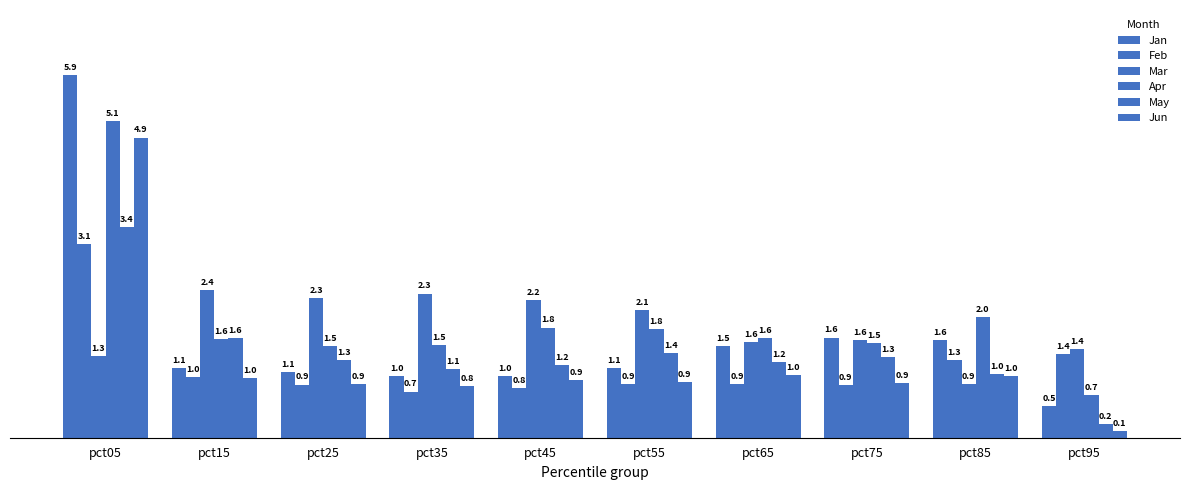

How many bars are there in each group?

6